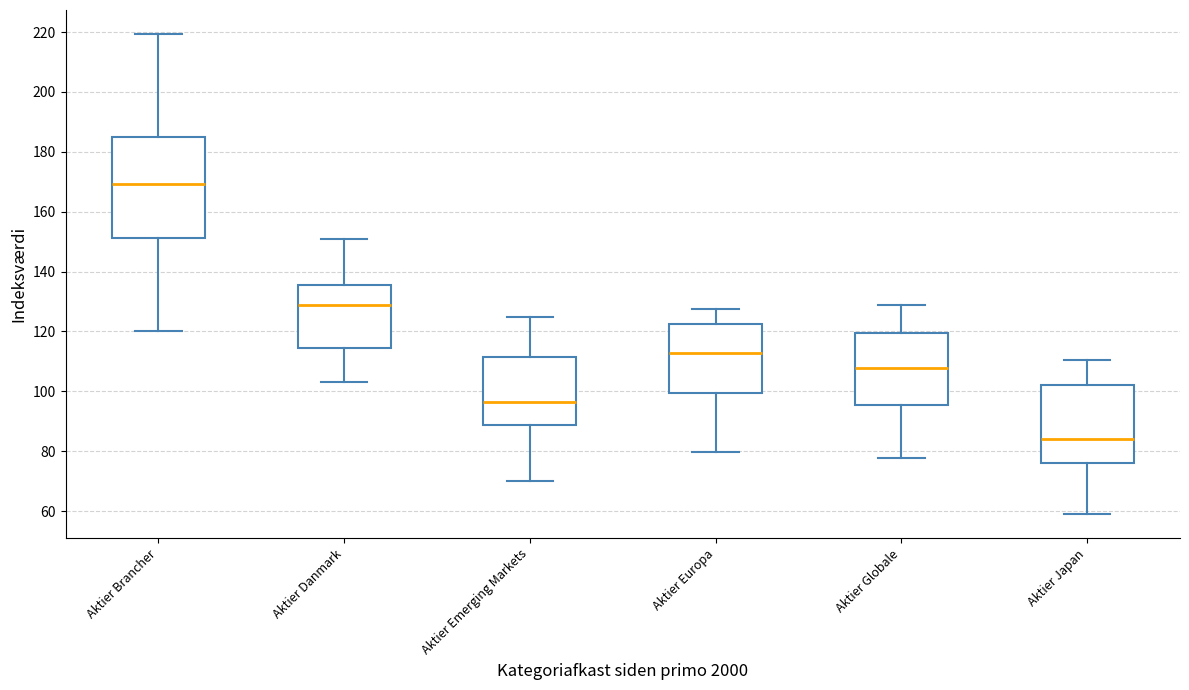

Comparing the boxes themselves (not the whiskers), which one is the tallest?

Aktier Brancher